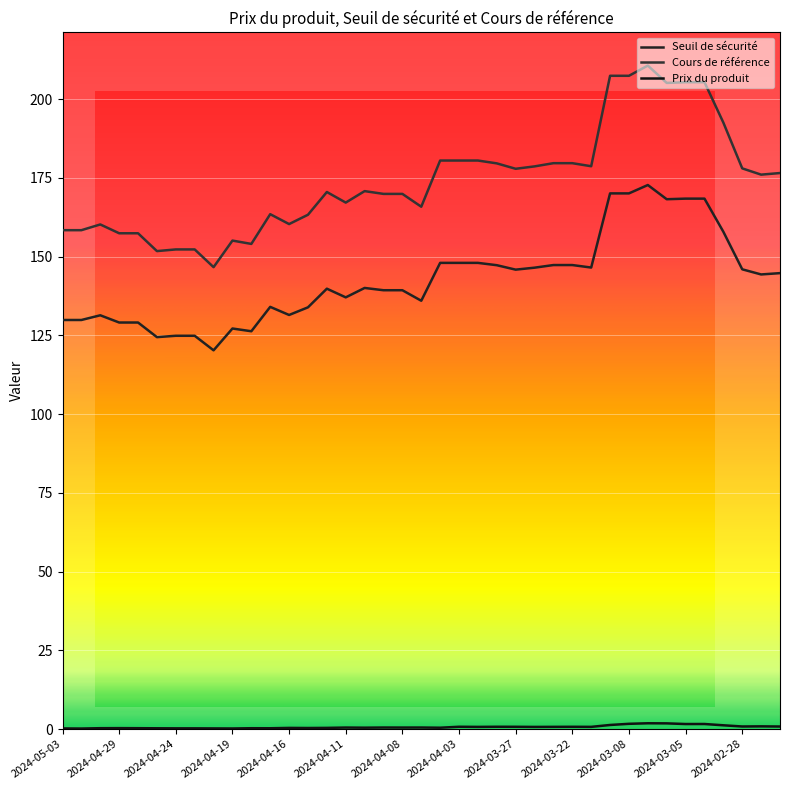

Reading left to right, extract all data points from this chart.

Seuil de sécurité: 129.9	129.9	131.4	129.1	129.1	124.4	124.9	124.9	120.2	127.2	126.3	134.0	131.5	133.9	139.8	137.1	140.0	139.3	139.3	136.0	148.0	148.0	148.0	147.3	145.9	146.5	147.3	147.3	146.5	170.1	170.1	172.7	168.2	168.4	168.4	157.9	146.0	144.3	144.7
Cours de référence: 158.4	158.4	160.2	157.4	157.4	151.7	152.3	152.3	146.6	155.1	154.0	163.5	160.3	163.3	170.5	167.1	170.8	169.9	169.9	165.8	180.5	180.5	180.5	179.6	177.9	178.6	179.7	179.7	178.7	207.4	207.4	210.6	205.1	205.4	205.4	192.5	178.0	176.0	176.5
Prix du produit: 0.2	0.2	0.3	0.3	0.3	0.3	0.2	0.2	0.2	0.2	0.3	0.3	0.4	0.3	0.4	0.5	0.5	0.5	0.5	0.5	0.4	0.7	0.7	0.7	0.7	0.7	0.7	0.7	0.7	1.3	1.7	1.9	1.8	1.6	1.6	1.2	0.8	0.9	0.8